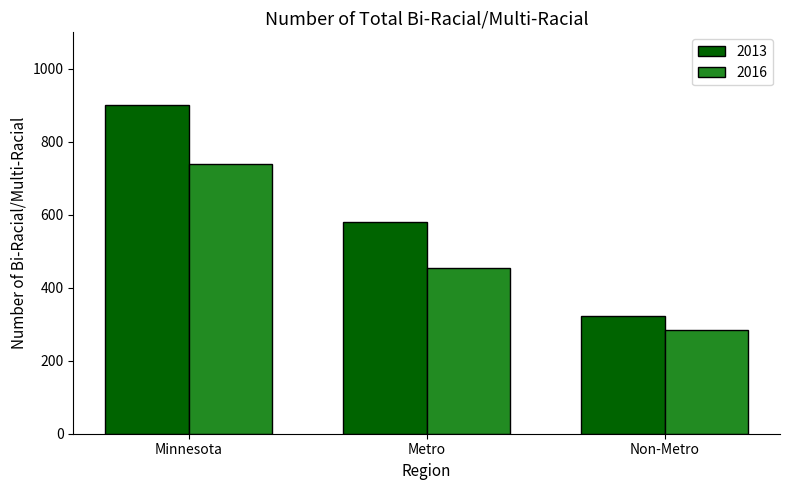

What is the difference between the 2013 values at Non-Metro and Metro?

257